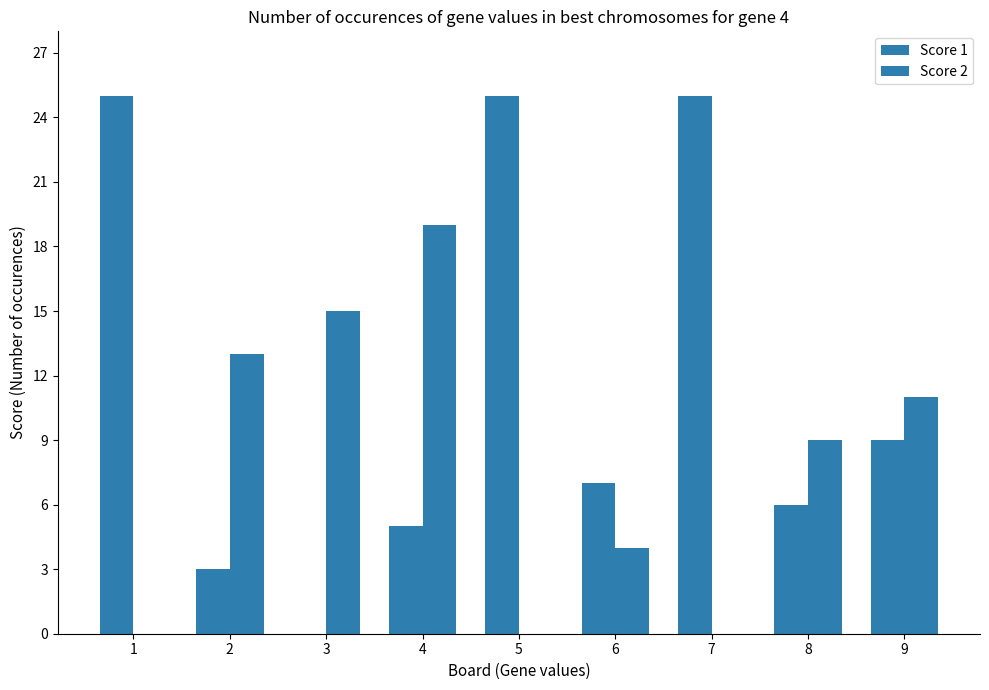

Are the bars horizontal?

No